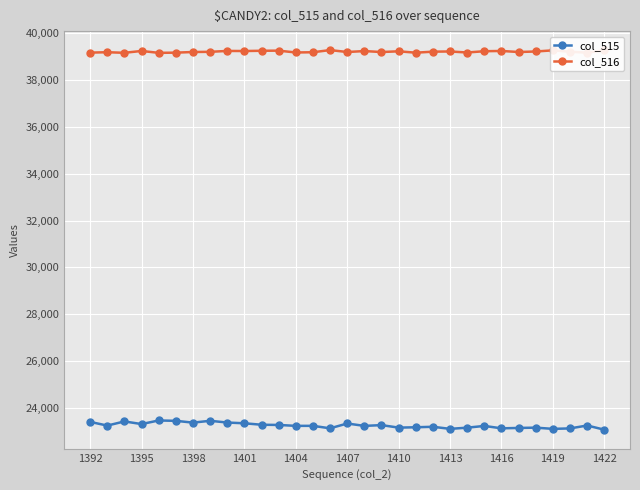

What is the difference between the maximum and minimum values in the col_515 series?

393